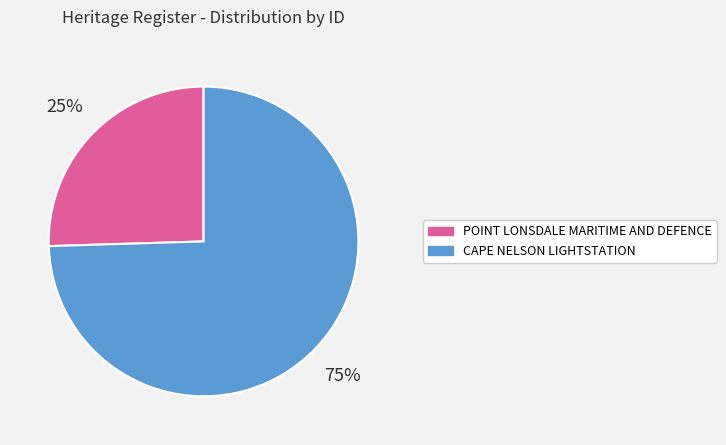

How many segments does this pie chart have?

2